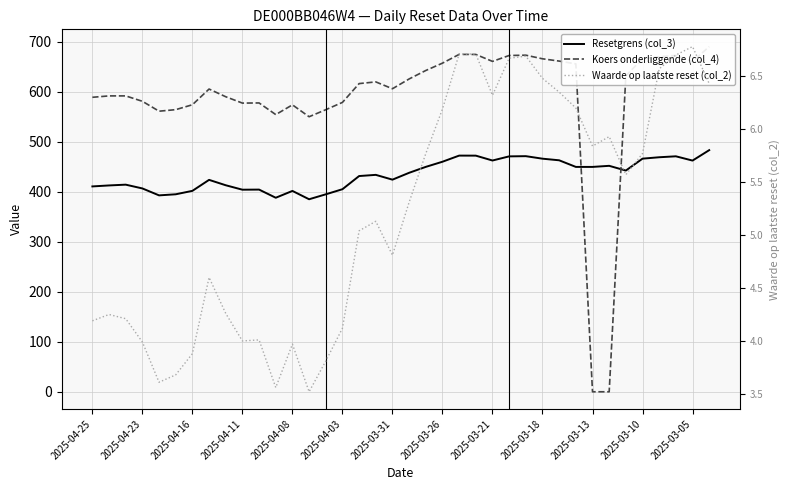

The Koers onderliggende (col_4) series shows 1042.5 at 28. True or false?

False